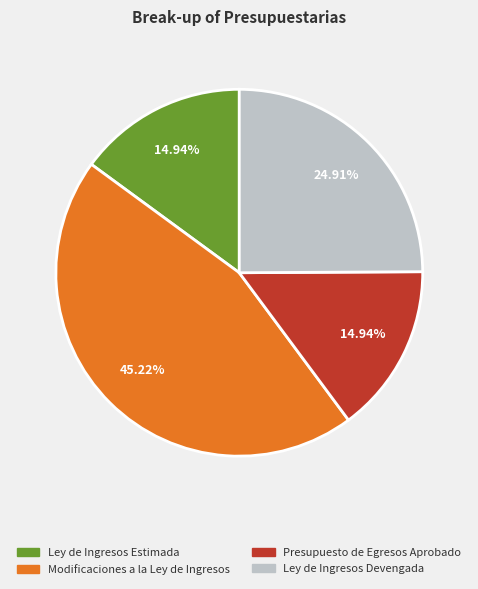

Which category has the biggest portion of the pie?

Modificaciones a la Ley de Ingresos